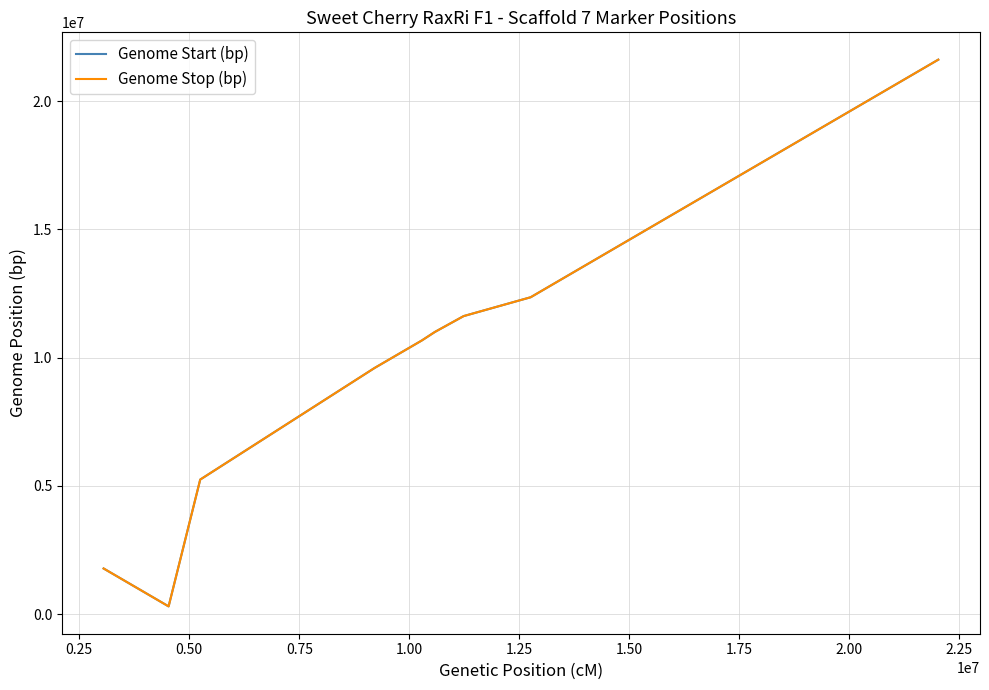

What is the maximum value shown in the chart?

21617678